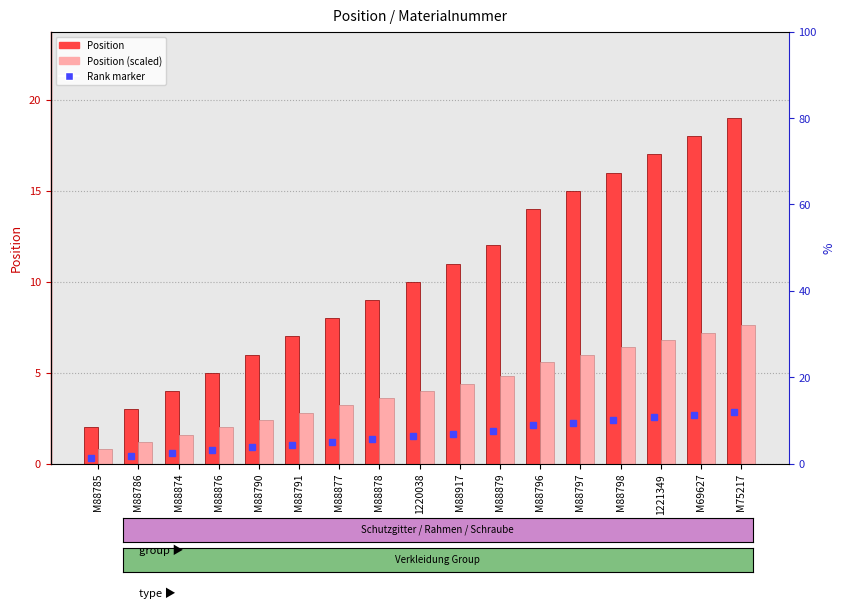

Rank the series by their maximum value, from highest to lowest.

Position, Position (scaled)